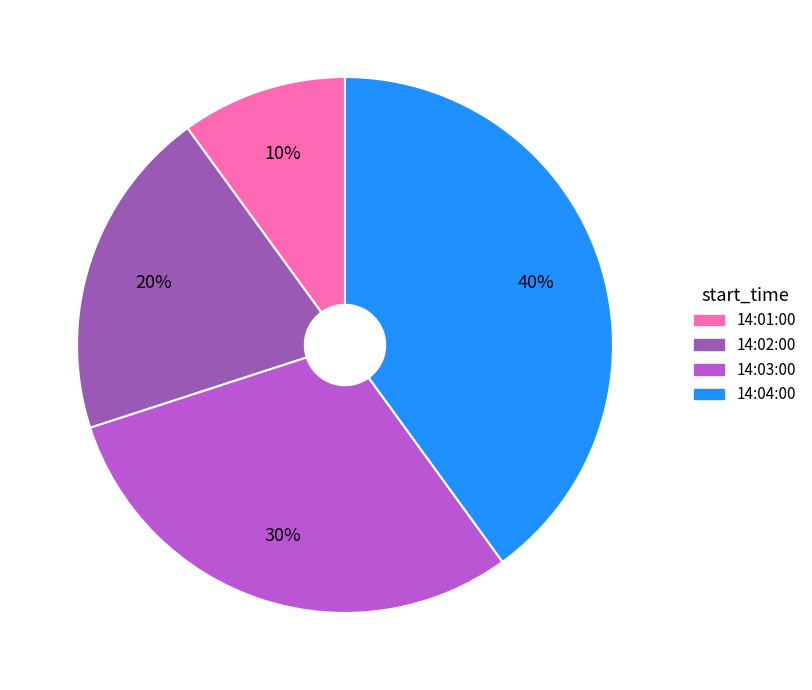

Do 14:04:00 and 14:02:00 together represent more than half of the pie?

Yes